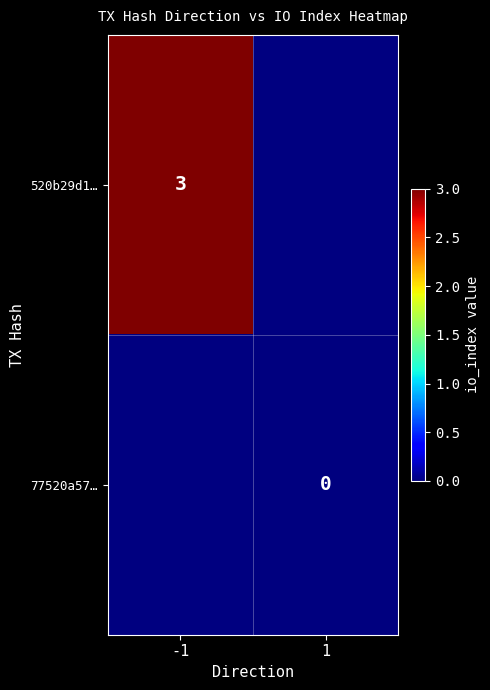

The value of 520b29d1… at -1 is 3. True or false?

True